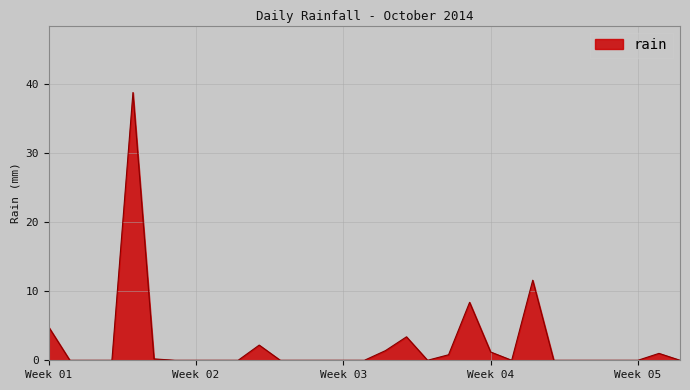

What is the difference between the maximum and minimum values?

38.8